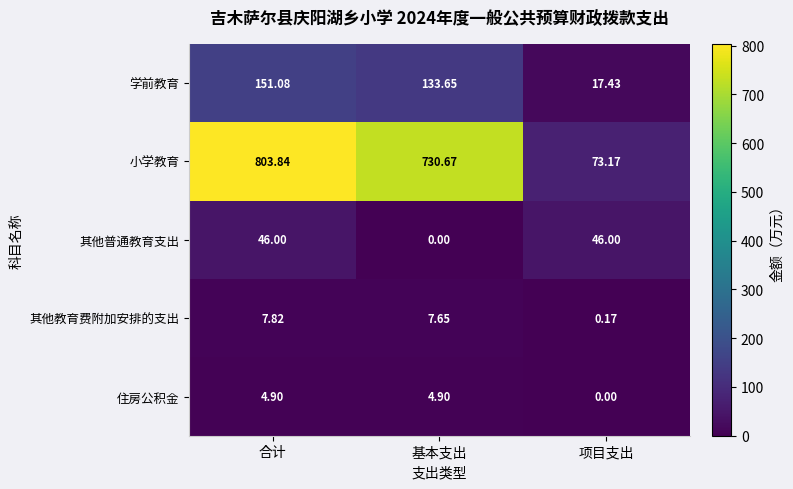

At which label is 住房公积金 closest to 2?

项目支出